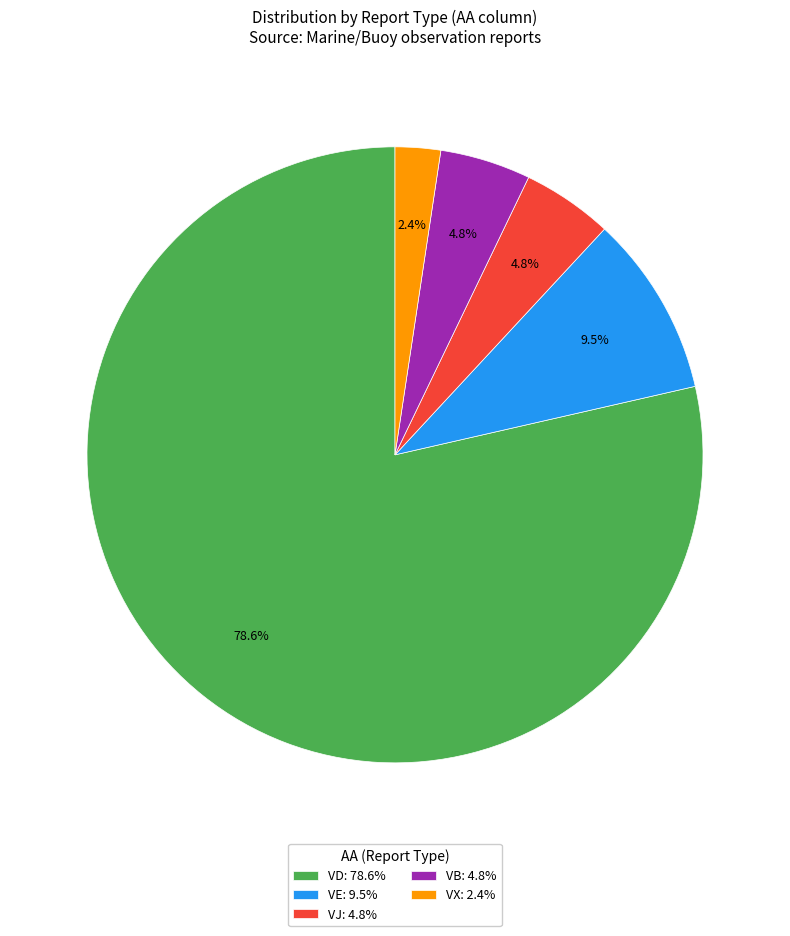

To the nearest percent, what is the average slice percentage?

20%